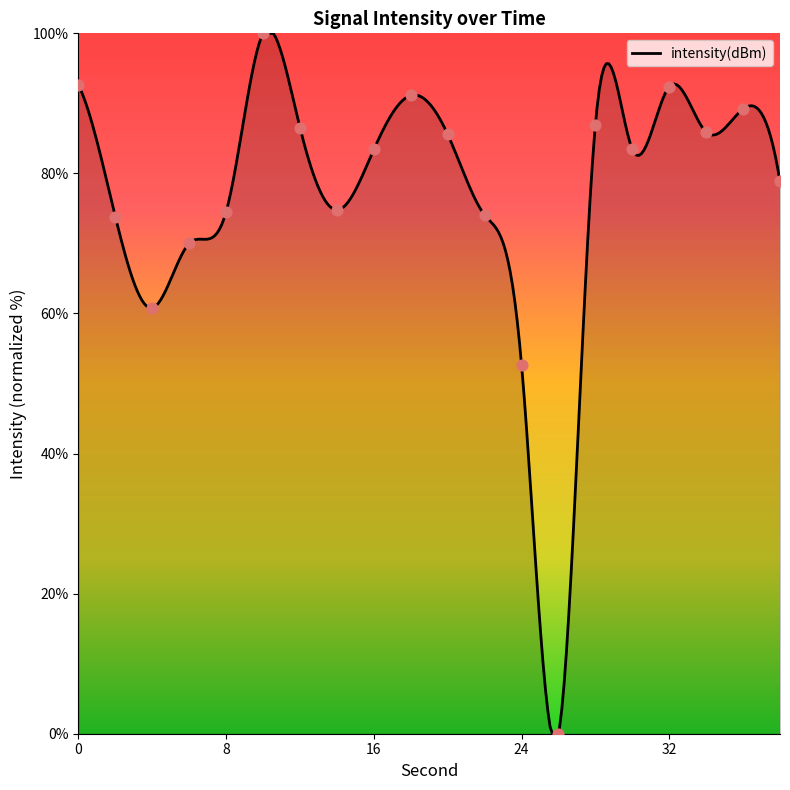

What is the ratio of the value at 32 to the value at 8?

1.2